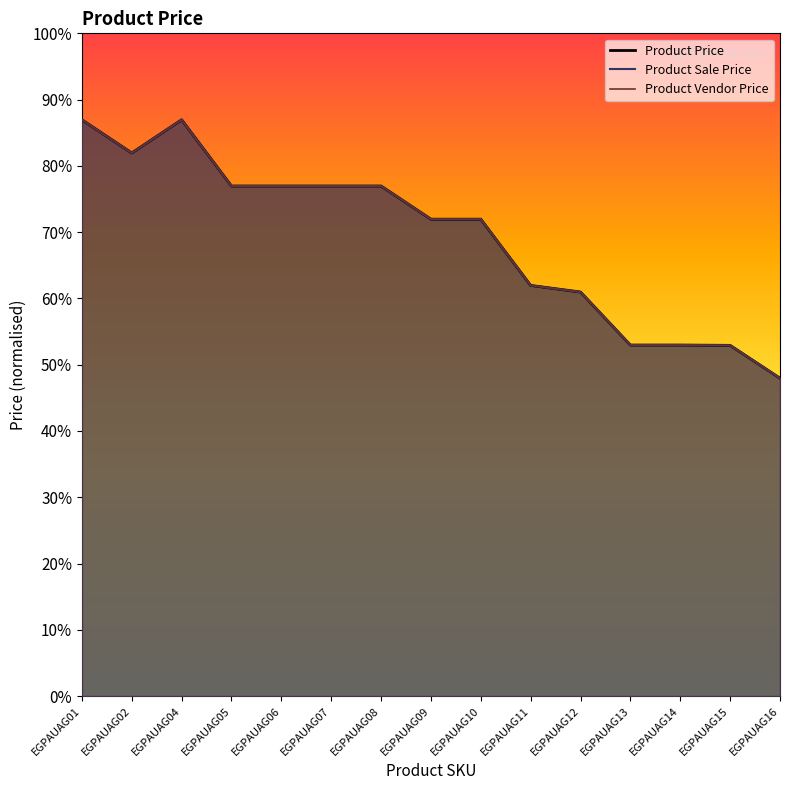

What are all the series names shown in the legend?

Product Price, Product Sale Price, Product Vendor Price